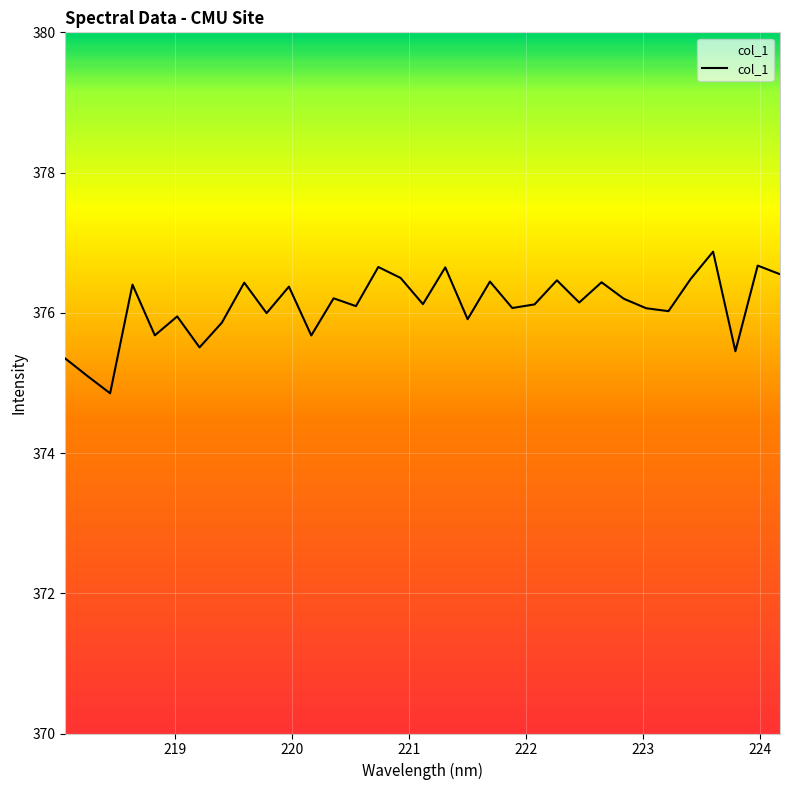

The value at 220.9264 is 530.9. True or false?

False